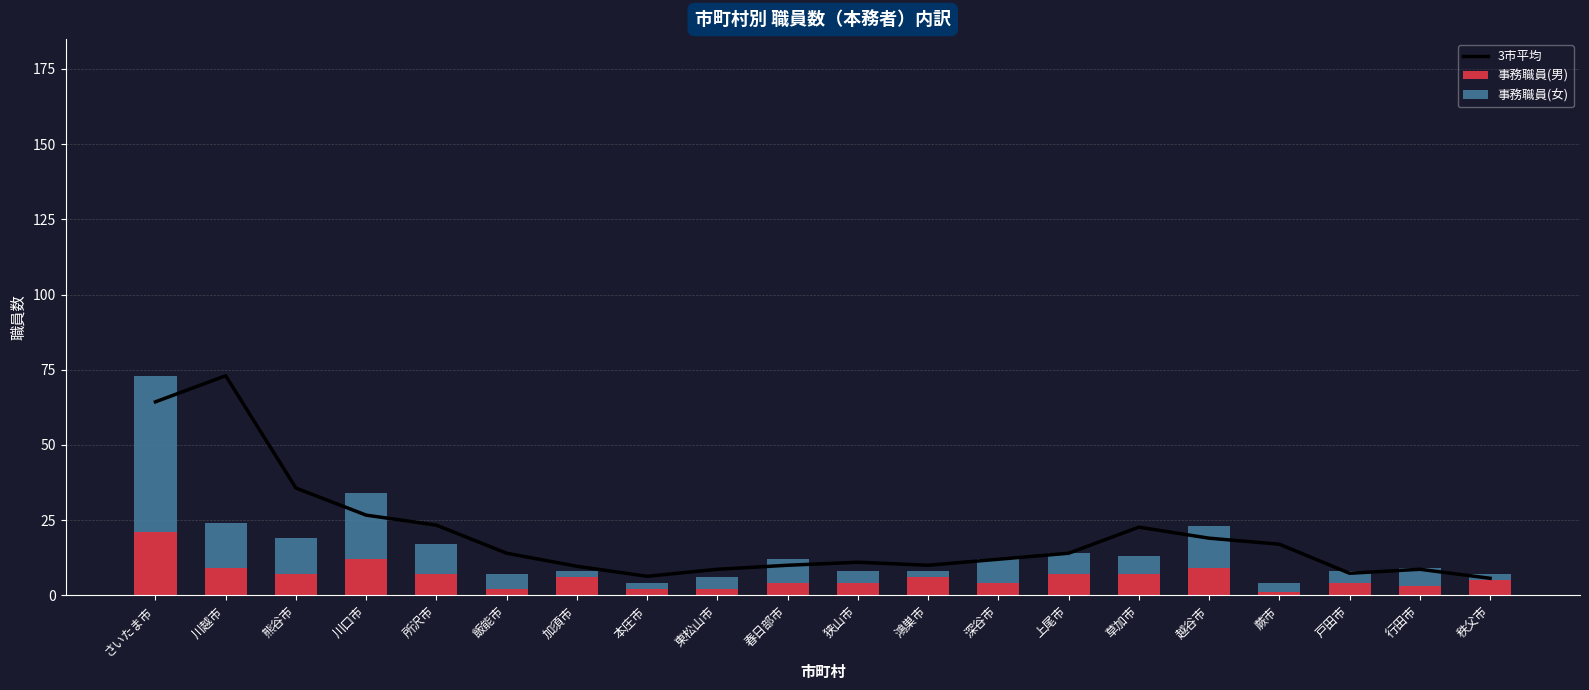

What is the label of the 17th bar from the left?

蕨市